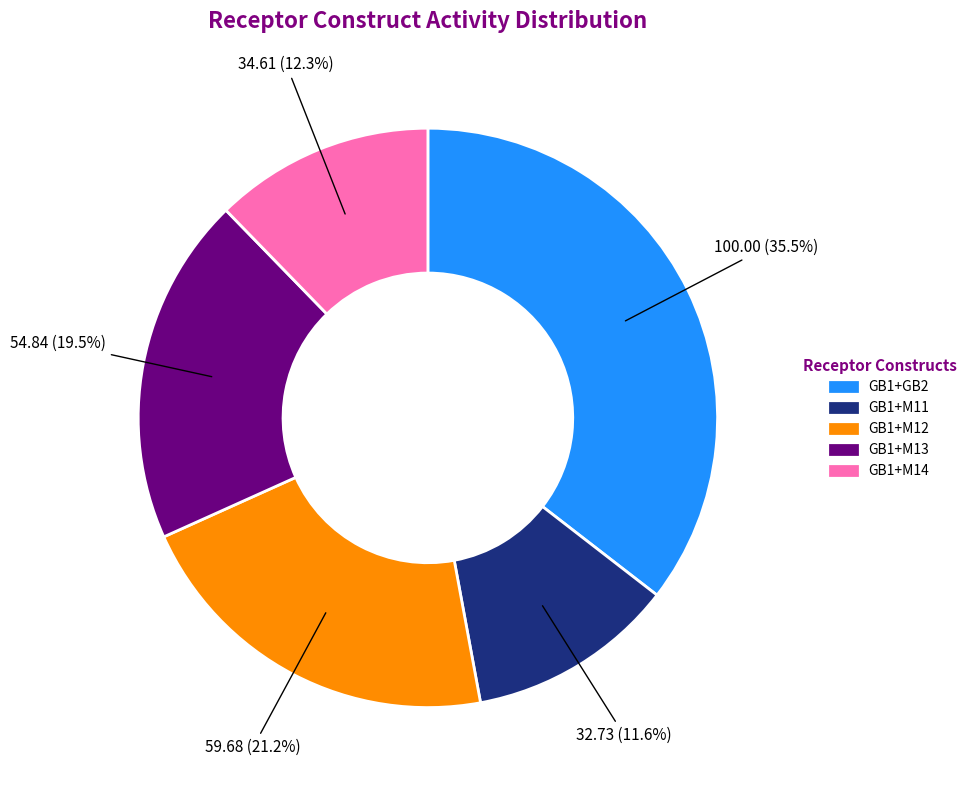

Rank the categories by value from highest to lowest.

GB1+GB2, GB1+M12, GB1+M13, GB1+M14, GB1+M11